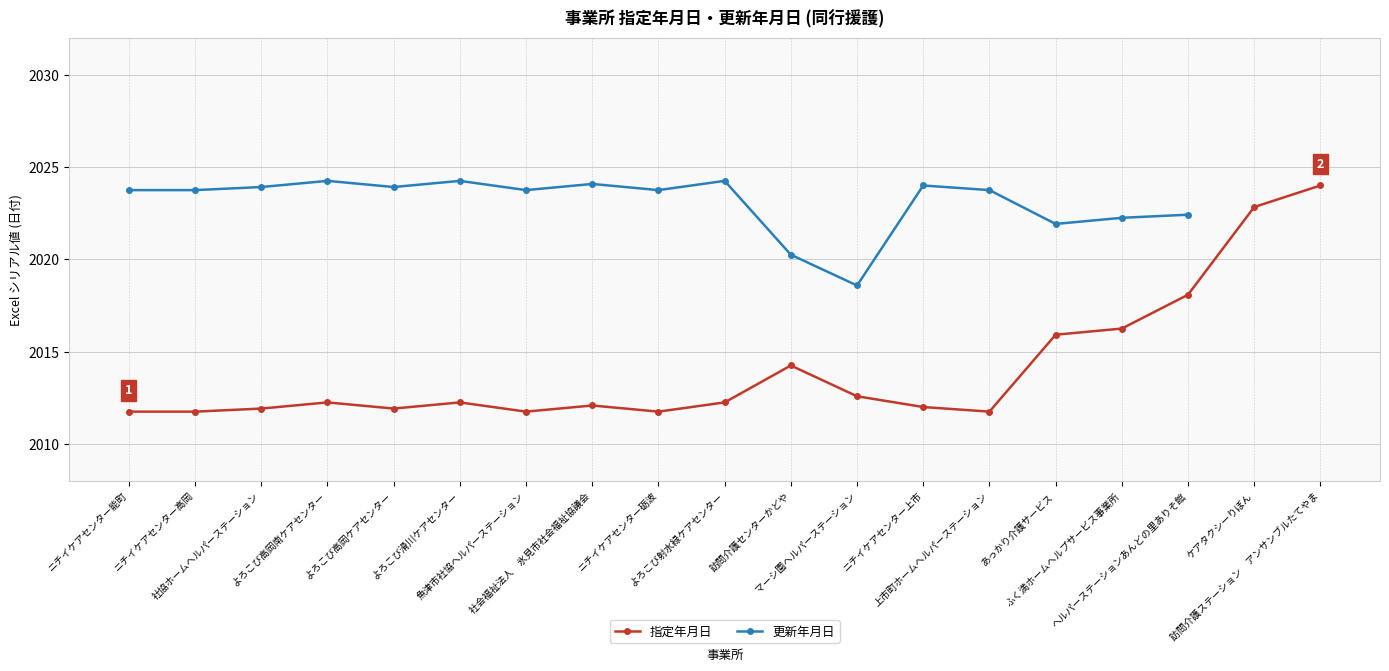

At which category is the sum across all series the highest?

ヘルパーステーションあんどの里ありそ館